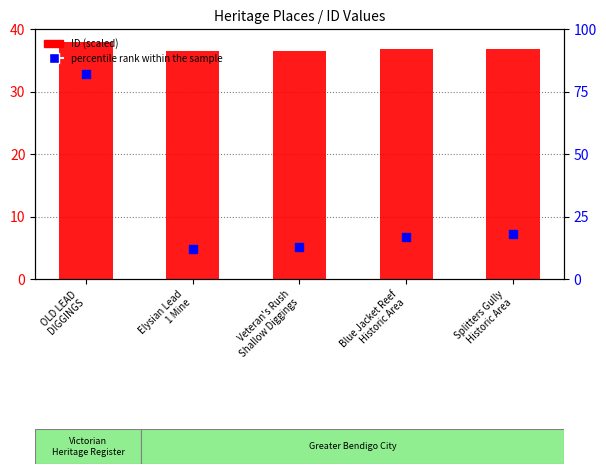

At which category is the sum across all series the highest?

OLD LEAD
DIGGINGS